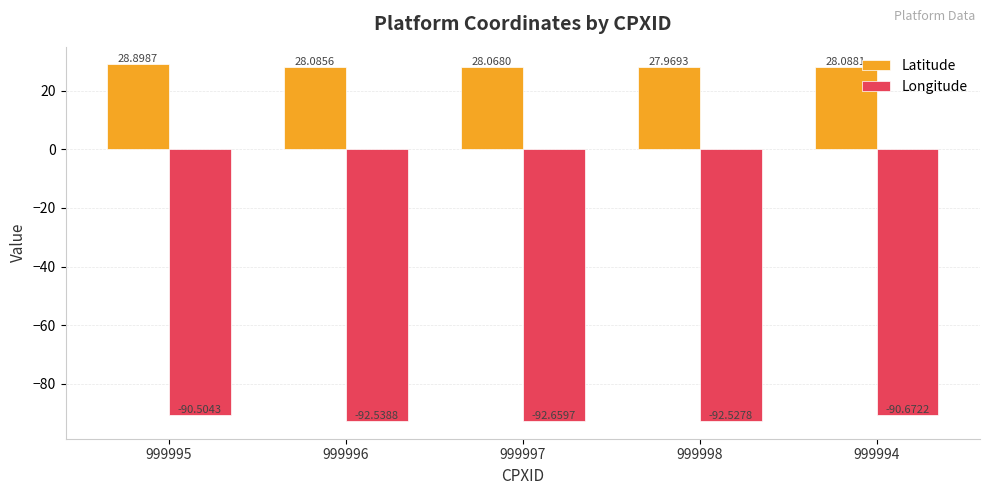

Is it true that Latitude equals 38.1 at 999996?

False